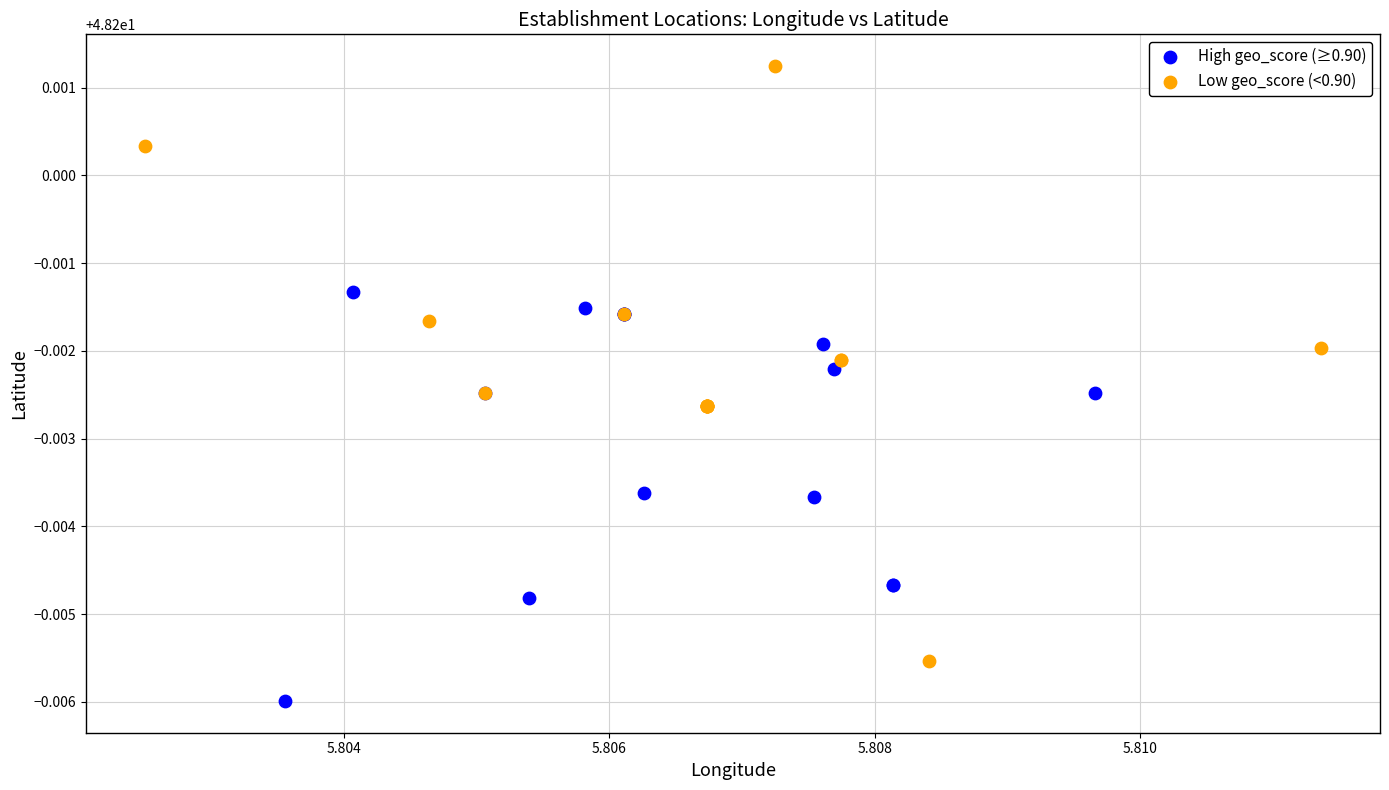

Which series contains the lowest Y value?

High geo_score (≥0.90)